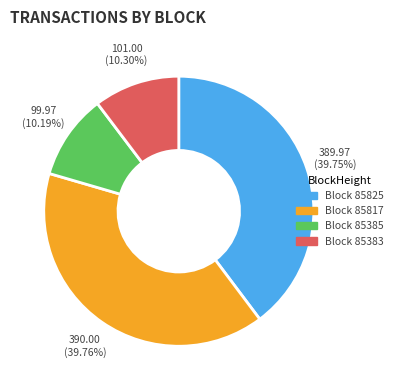

How many slices are in this pie chart?

4